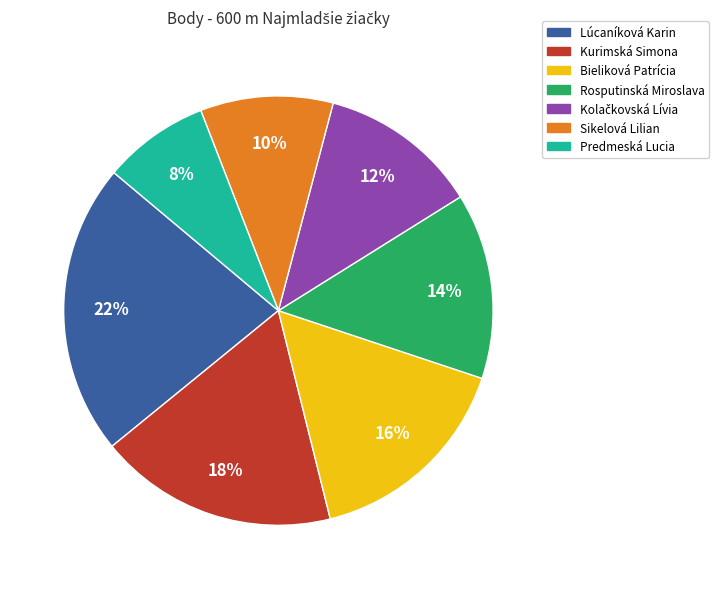

Which has a higher value, Kurimská Simona or Predmeská Lucia?

Kurimská Simona